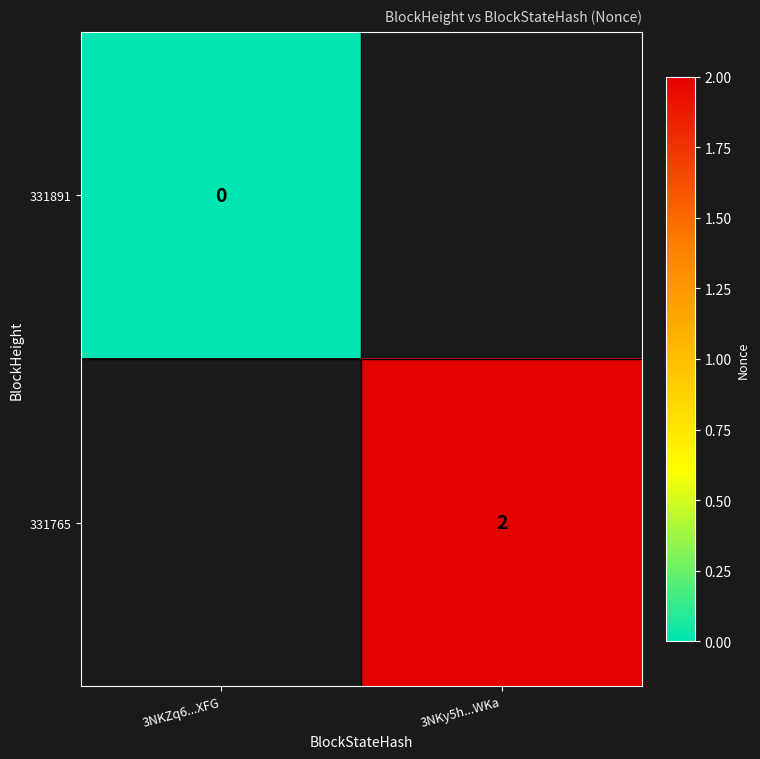

How many series are shown in this chart?

2